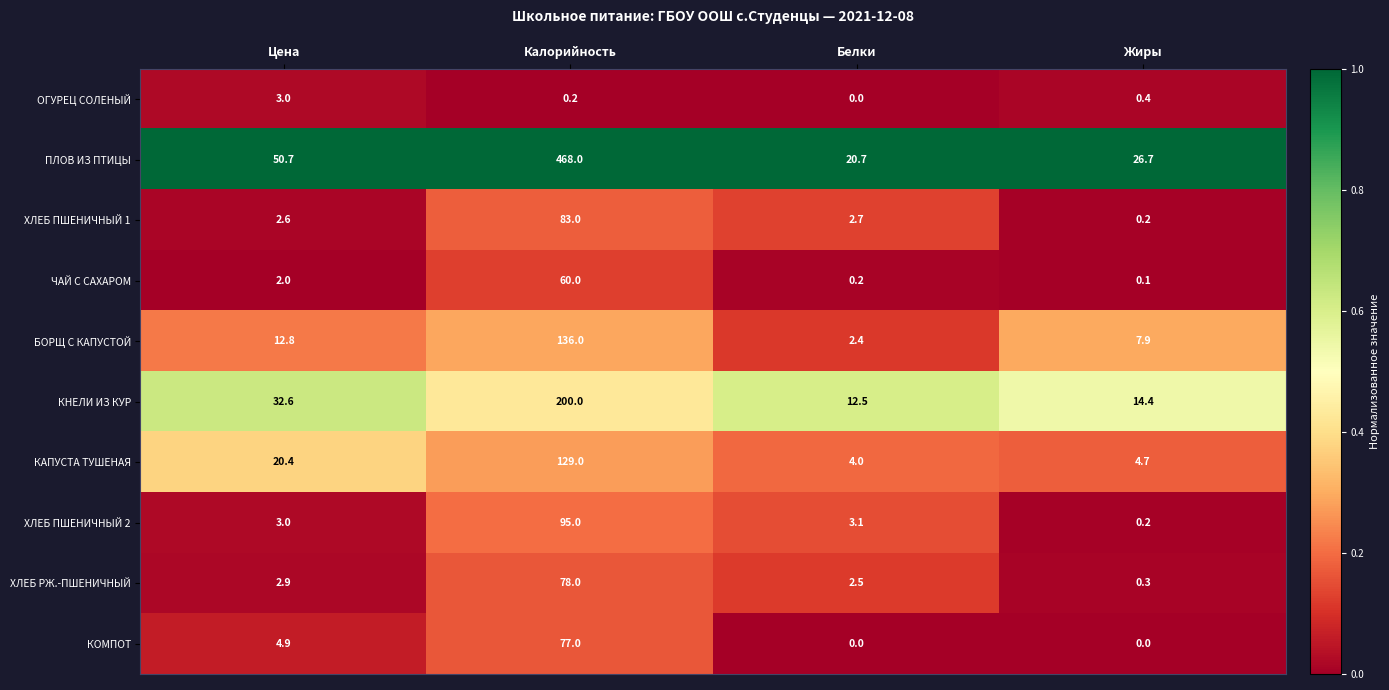

What is the difference between the maximum and minimum values in the ХЛЕБ ПШЕНИЧНЫЙ 1 series?

82.8